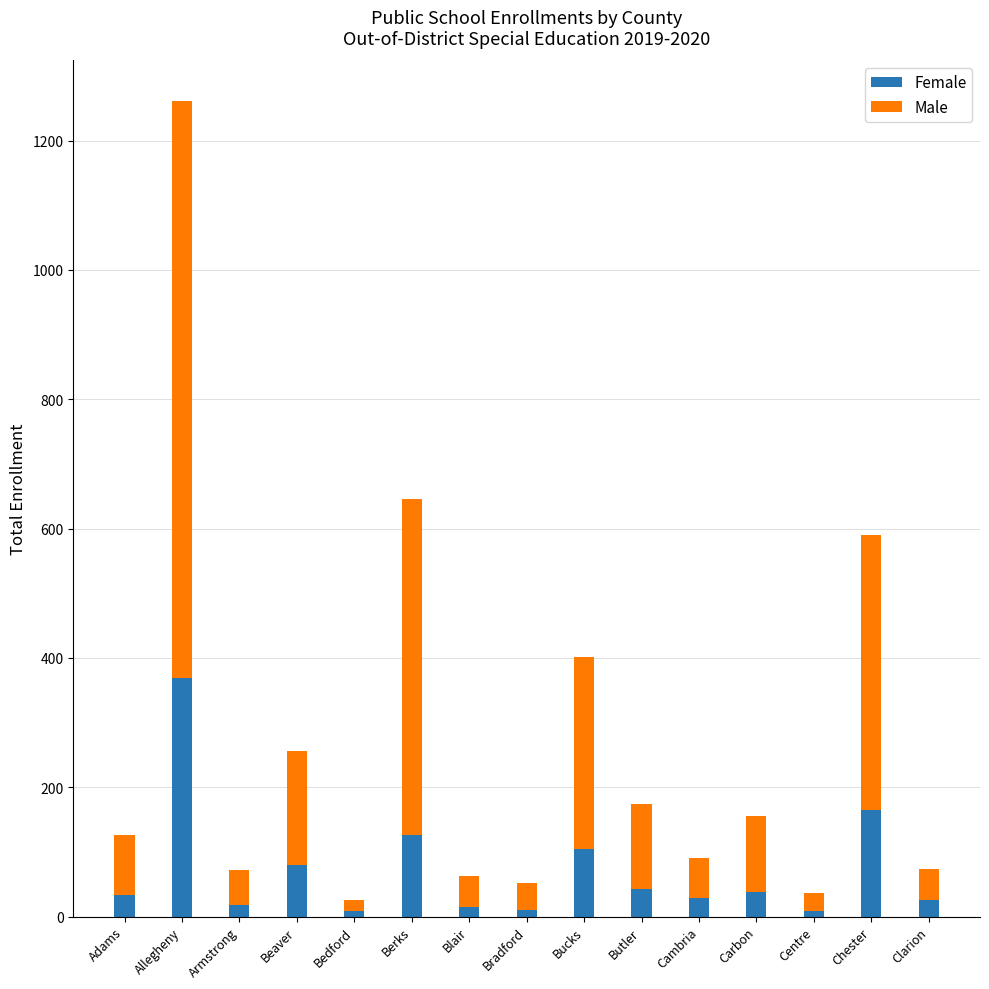

Is it true that Female equals 33 at Adams?

True